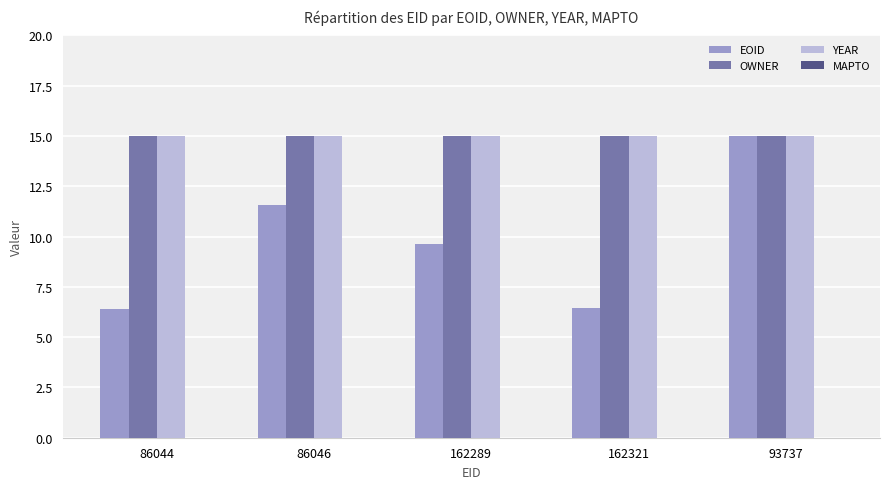

Where does the EOID series first go above 9?

86046